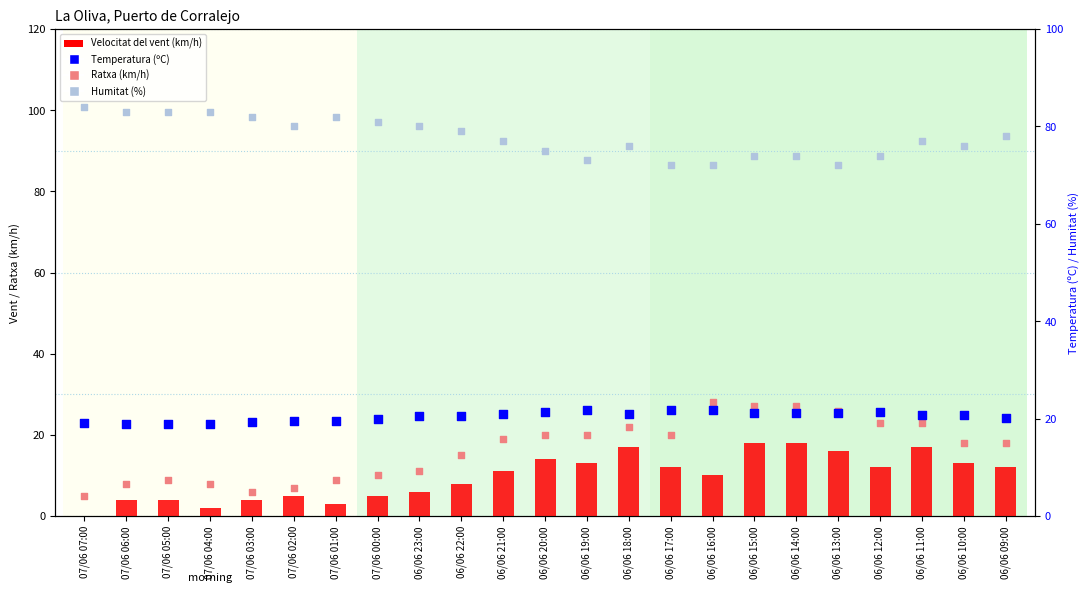

At how many categories does at least one series exceed 25?

23